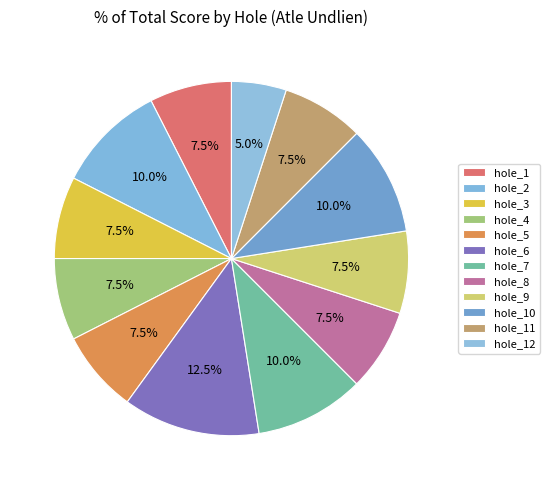

To the nearest percent, what is the combined percentage of hole_12 and hole_10?

15%